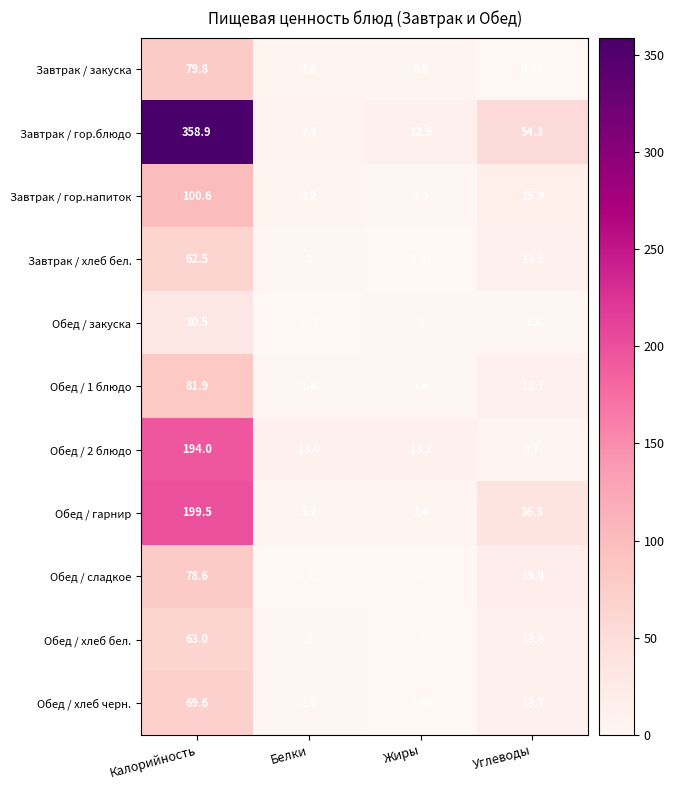

Which series changed the most between Белки and Жиры?

Завтрак / гор.блюдо